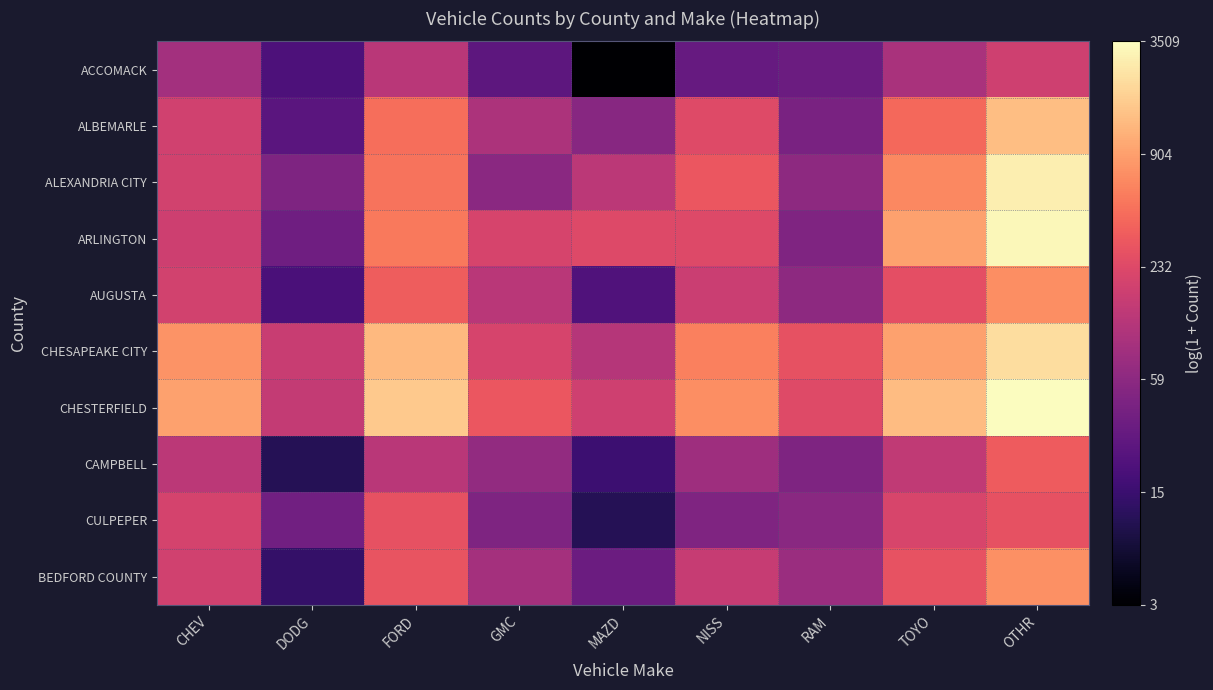

Reading left to right, what are all the values shown in this chart?

ACCOMACK: CHEV=4.5	DODG=3.0	FORD=4.8	GMC=3.3	MAZD=1.4	NISS=3.5	RAM=3.6	TOYO=4.6	OTHR=5.2
ALBEMARLE: CHEV=5.2	DODG=3.3	FORD=6.1	GMC=4.6	MAZD=4.0	NISS=5.5	RAM=3.8	TOYO=6.0	OTHR=7.2
ALEXANDRIA CITY: CHEV=5.2	DODG=3.9	FORD=6.2	GMC=4.1	MAZD=4.9	NISS=5.7	RAM=4.1	TOYO=6.5	OTHR=7.9
ARLINGTON: CHEV=5.2	DODG=3.6	FORD=6.3	GMC=5.3	MAZD=5.5	NISS=5.5	RAM=3.9	TOYO=6.8	OTHR=8.1
AUGUSTA: CHEV=5.2	DODG=3.0	FORD=5.9	GMC=4.9	MAZD=3.1	NISS=5.1	RAM=4.1	TOYO=5.6	OTHR=6.6
CHESAPEAKE CITY: CHEV=6.6	DODG=5.1	FORD=7.2	GMC=5.3	MAZD=4.8	NISS=6.4	RAM=5.6	TOYO=6.8	OTHR=7.7
CHESTERFIELD: CHEV=6.8	DODG=5.0	FORD=7.4	GMC=5.8	MAZD=5.2	NISS=6.6	RAM=5.5	TOYO=7.2	OTHR=8.2
CAMPBELL: CHEV=4.9	DODG=2.4	FORD=4.8	GMC=4.2	MAZD=2.8	NISS=4.4	RAM=3.9	TOYO=5.0	OTHR=5.8
CULPEPER: CHEV=5.3	DODG=3.6	FORD=5.6	GMC=3.9	MAZD=2.4	NISS=3.9	RAM=4.0	TOYO=5.3	OTHR=5.6
BEDFORD COUNTY: CHEV=5.2	DODG=2.6	FORD=5.7	GMC=4.5	MAZD=3.6	NISS=5.1	RAM=4.3	TOYO=5.7	OTHR=6.6